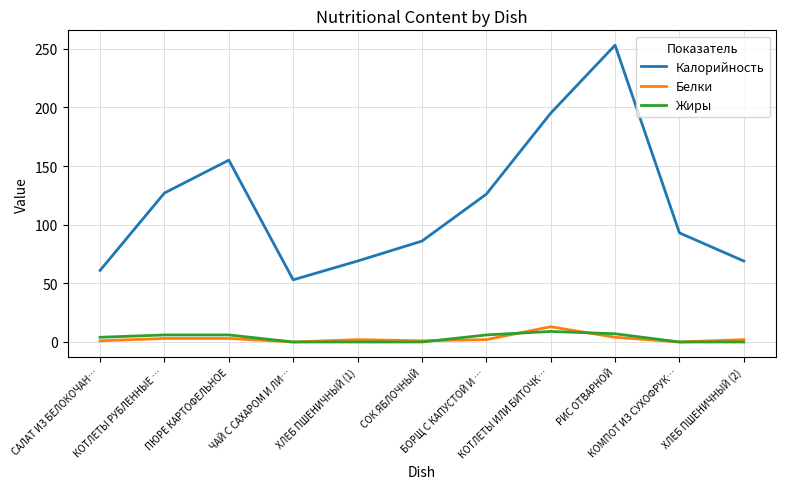

What is the greatest value displayed?

253